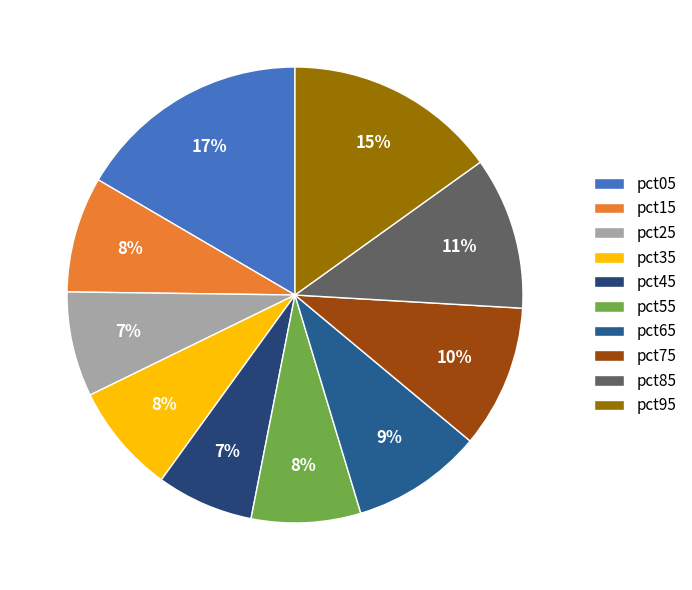

Which slice is the smallest?

pct45